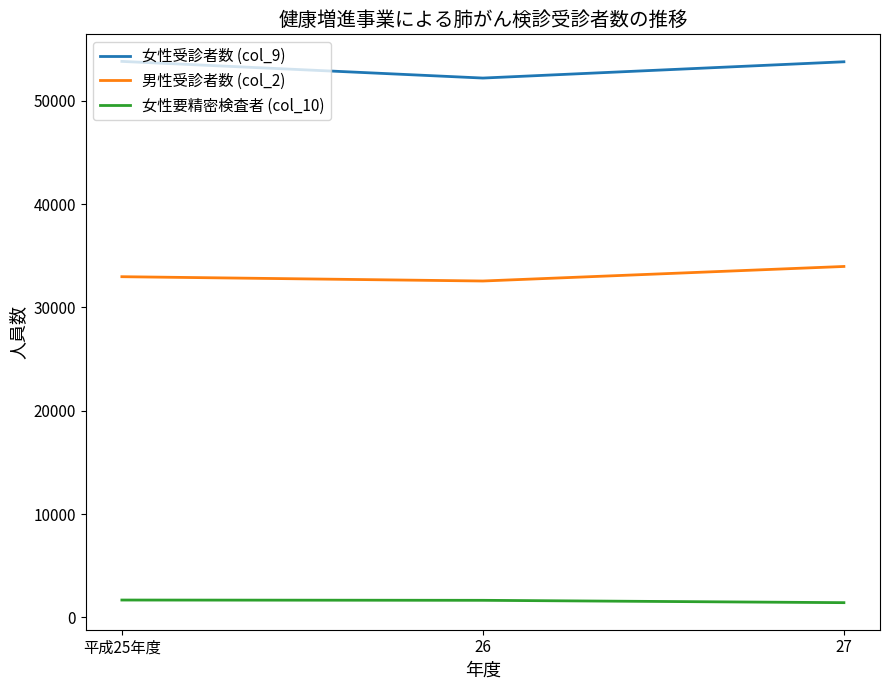

At how many categories does at least one series exceed 32661?

3